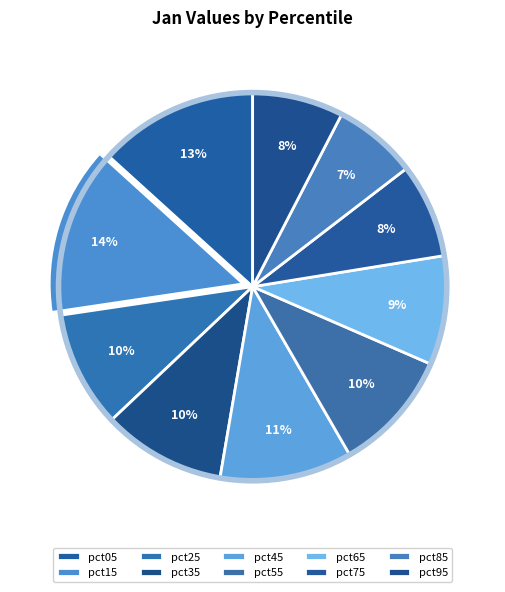

Between pct65 and pct55, which is larger?

pct55